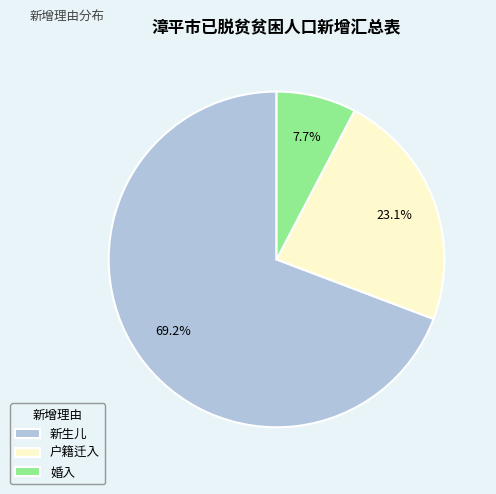

Which has a higher value, 户籍迁入 or 新生儿?

新生儿